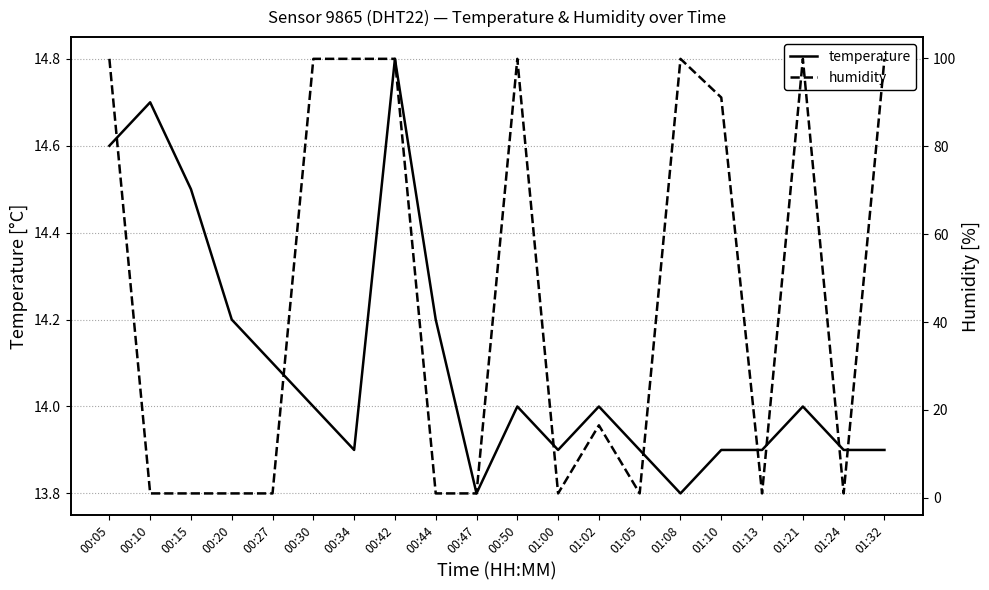

At which label does humidity first exceed 16?

00:05